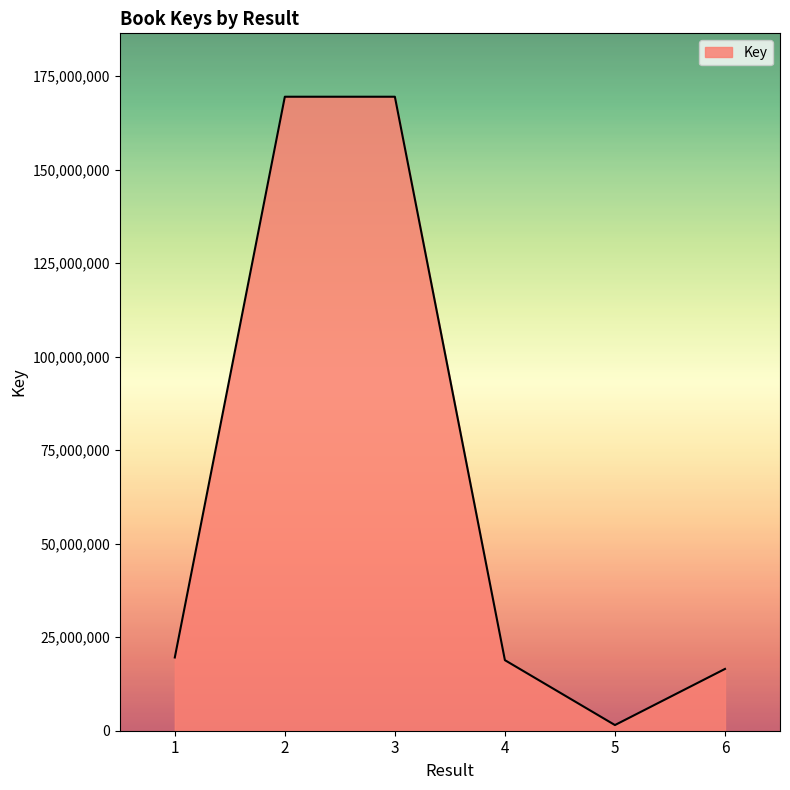

What is the average value?

65913822